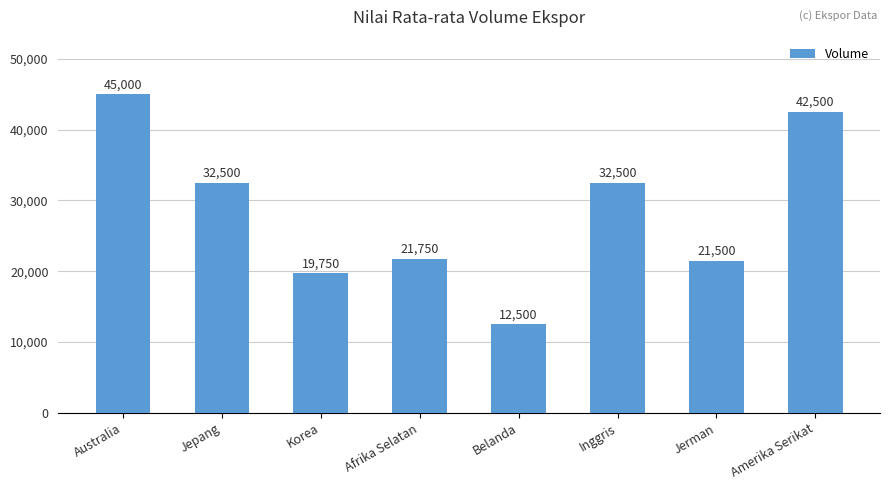

What is the greatest value displayed?

45000